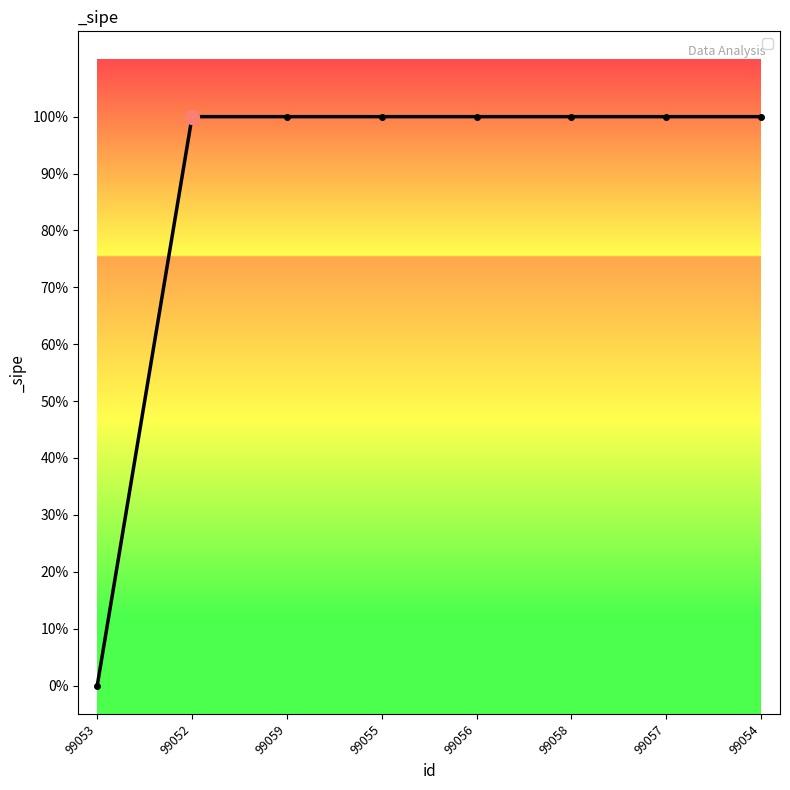

What is the change in value from 99053 to 99052?

+1